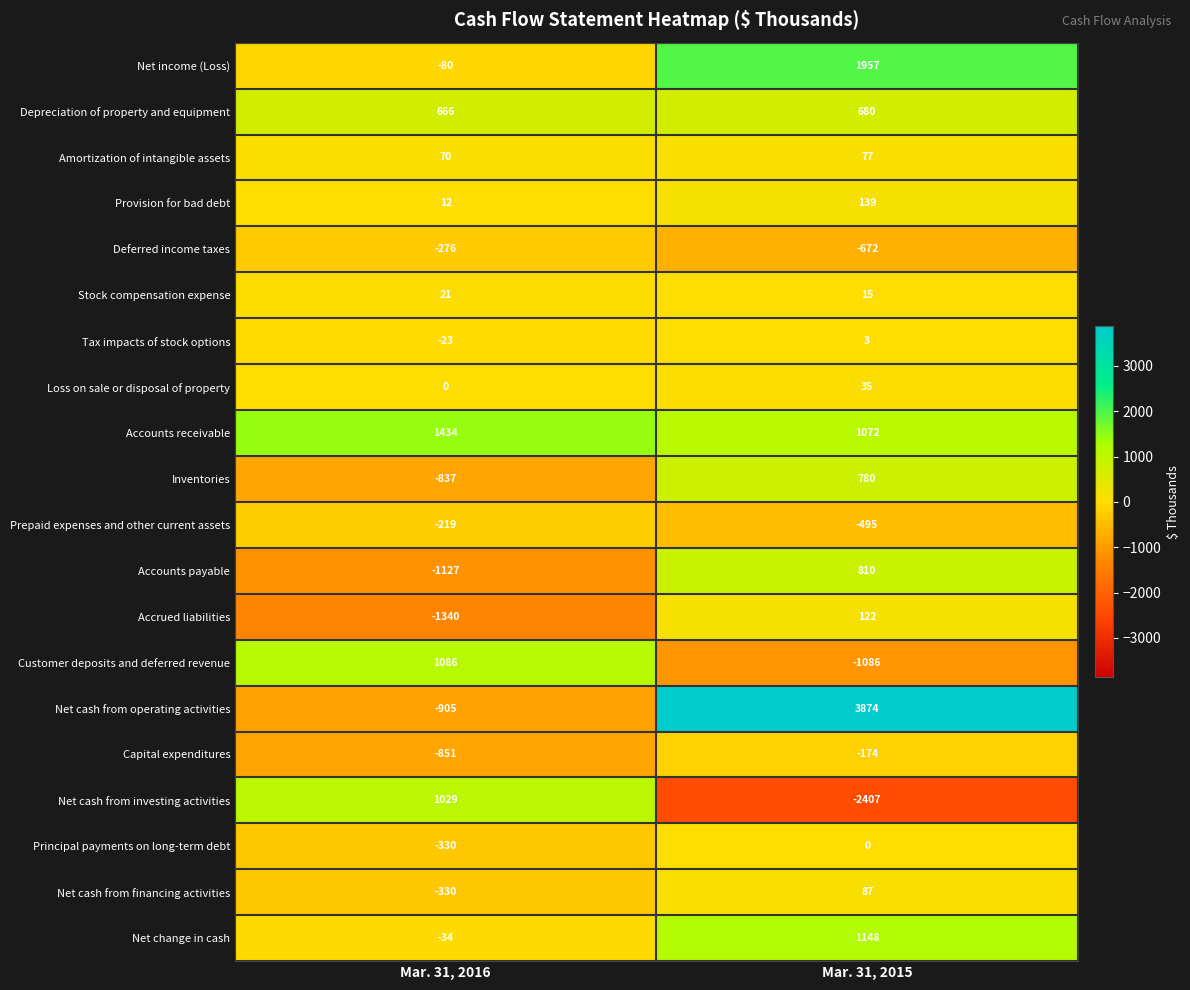

What is the total value across all series at Mar. 31, 2015?

5965